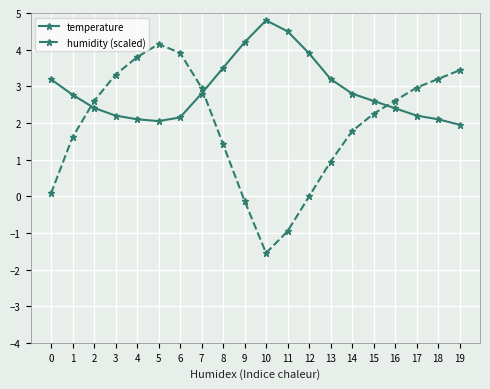

In temperature, how many points are higher than both neighbors (excluding endpoints)?

1